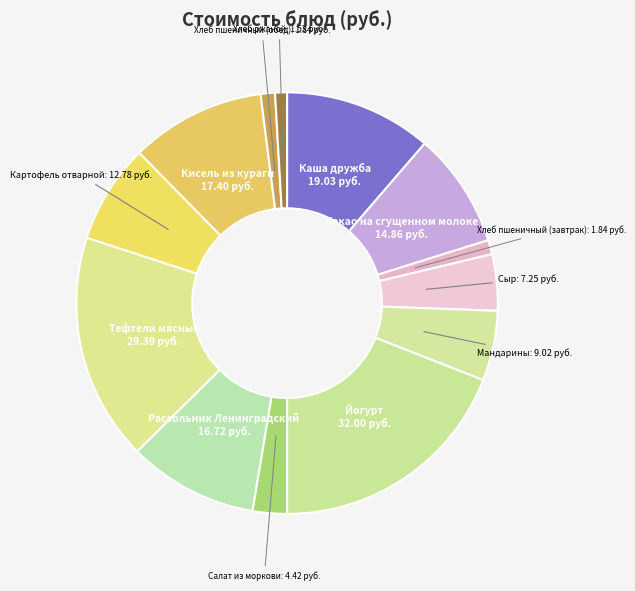

How many slices are in this pie chart?

13